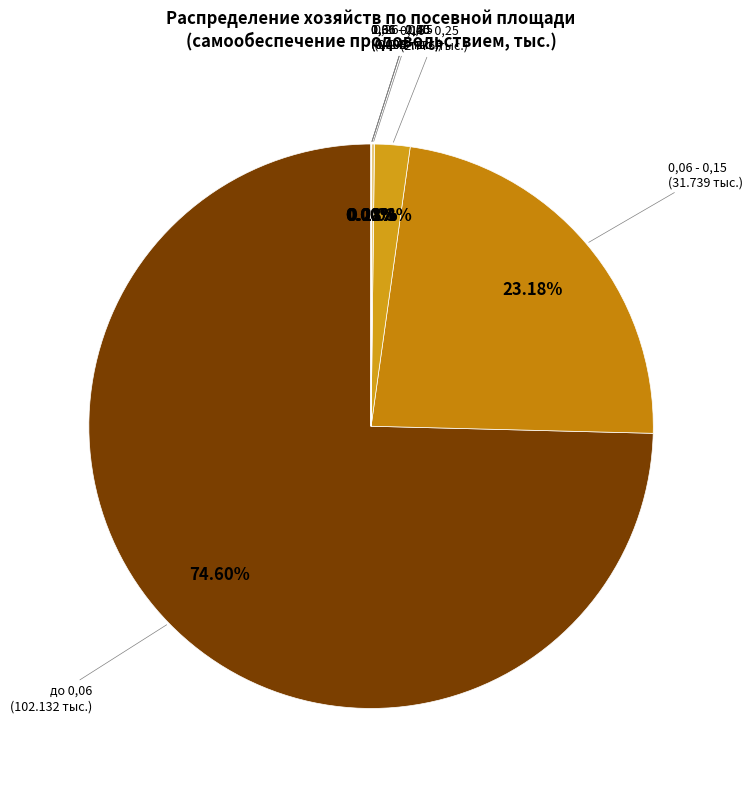

To the nearest percent, what portion does 0,06 - 0,15 represent?

23%